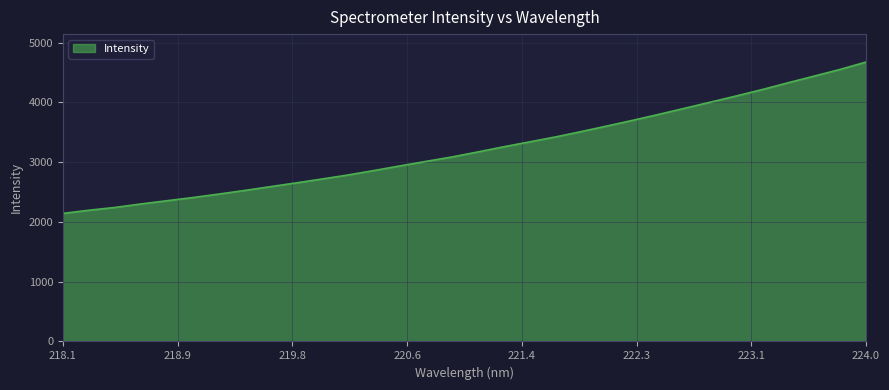

What is the smallest value displayed?

2143.2